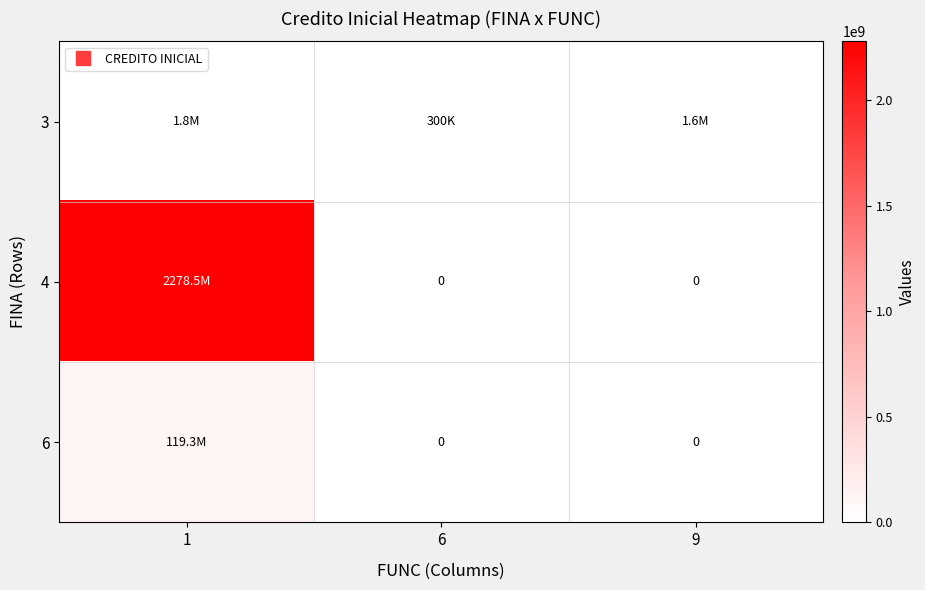

What is the difference between the maximum and minimum values in the 4 series?

2278457098